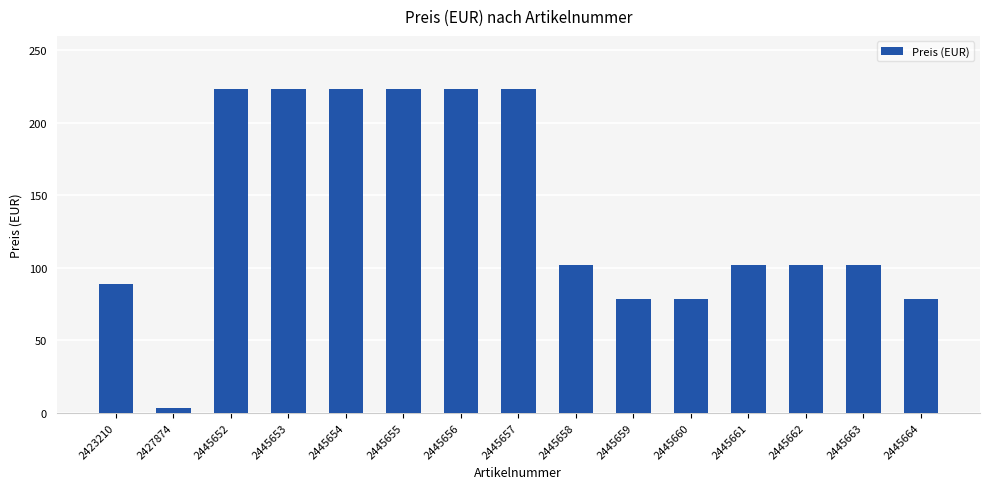

What is the maximum value shown in the chart?

223.3